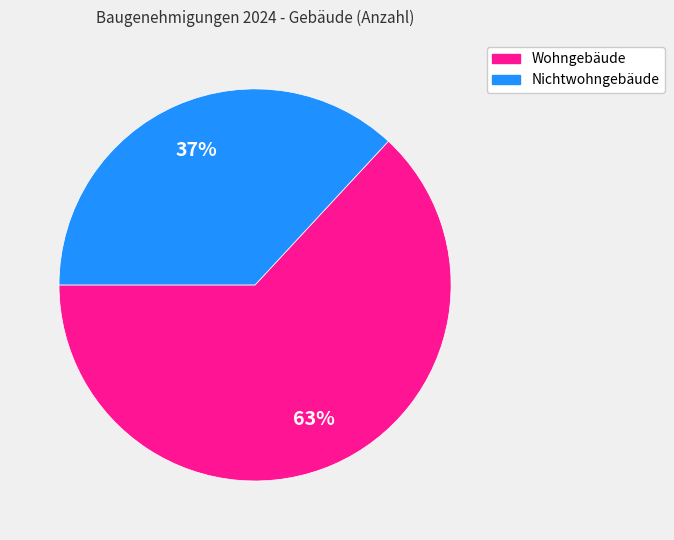

To the nearest percent, what is the average slice percentage?

50%